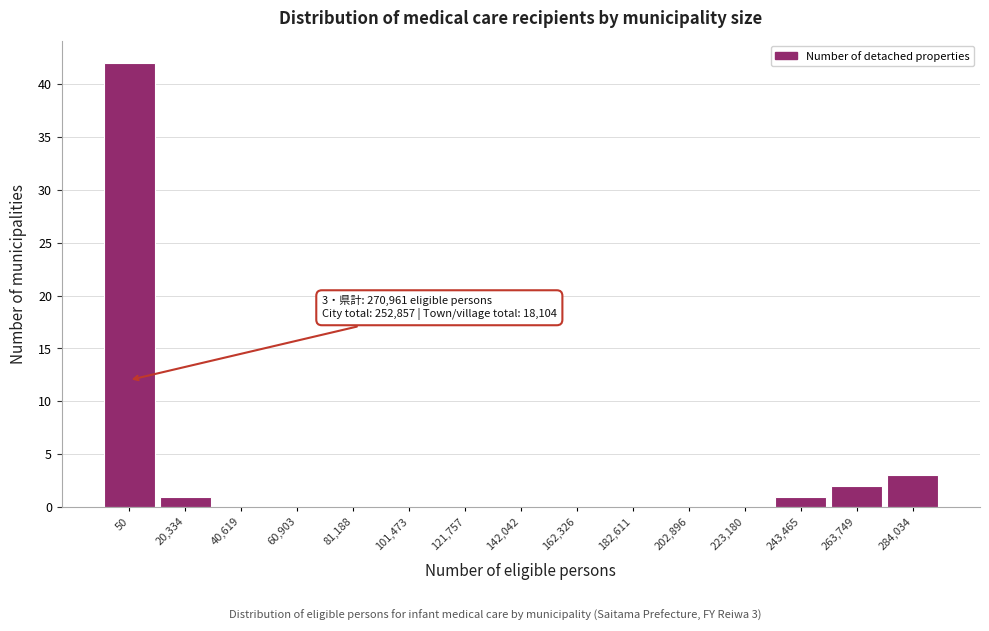

Reading left to right, extract all data points from this chart.

50=42	20,334=1	40,619=0	60,903=0	81,188=0	101,473=0	121,757=0	142,042=0	162,326=0	182,611=0	202,896=0	223,180=0	243,465=1	263,749=2	284,034=3